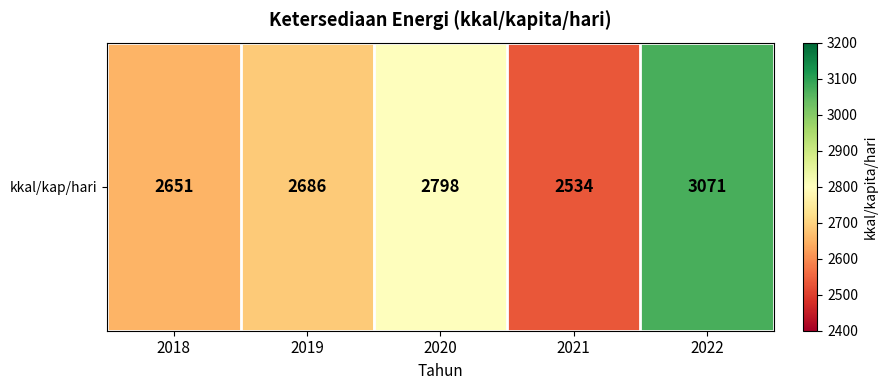

True or false: the data shows 4394 at 2019.

False